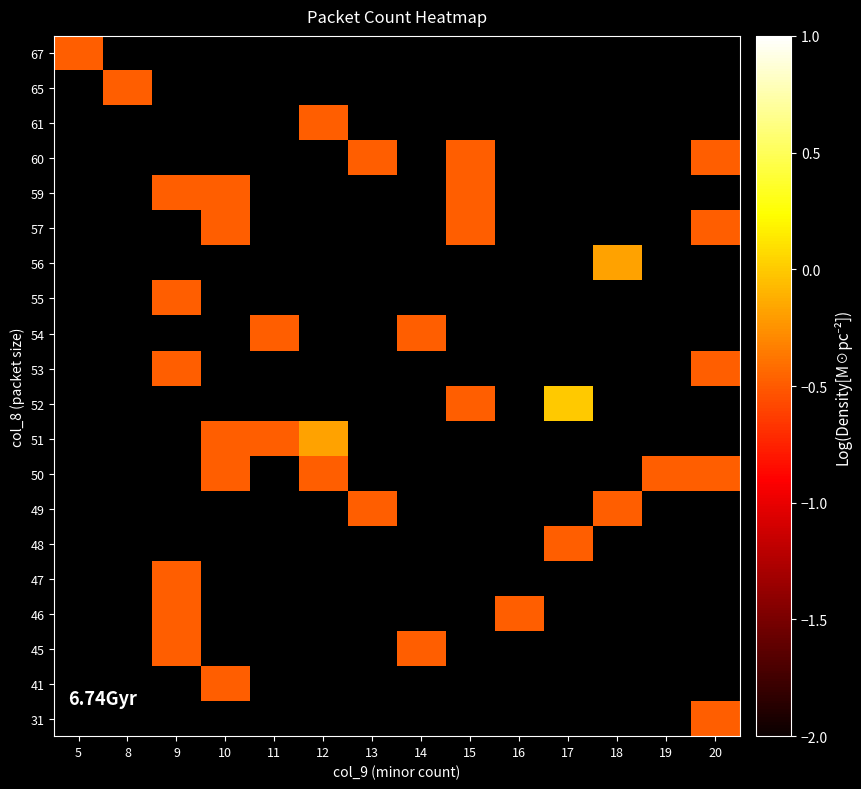

Reading right to left, list all the values displayed in this chart.

31: 20=-0.5	19=-3.0	18=-3.0	17=-3.0	16=-3.0	15=-3.0	14=-3.0	13=-3.0	12=-3.0	11=-3.0	10=-3.0	9=-3.0	8=-3.0	5=-3.0
41: 20=-3.0	19=-3.0	18=-3.0	17=-3.0	16=-3.0	15=-3.0	14=-3.0	13=-3.0	12=-3.0	11=-3.0	10=-0.5	9=-3.0	8=-3.0	5=-3.0
45: 20=-3.0	19=-3.0	18=-3.0	17=-3.0	16=-3.0	15=-3.0	14=-0.5	13=-3.0	12=-3.0	11=-3.0	10=-3.0	9=-0.5	8=-3.0	5=-3.0
46: 20=-3.0	19=-3.0	18=-3.0	17=-3.0	16=-0.5	15=-3.0	14=-3.0	13=-3.0	12=-3.0	11=-3.0	10=-3.0	9=-0.5	8=-3.0	5=-3.0
47: 20=-3.0	19=-3.0	18=-3.0	17=-3.0	16=-3.0	15=-3.0	14=-3.0	13=-3.0	12=-3.0	11=-3.0	10=-3.0	9=-0.5	8=-3.0	5=-3.0
48: 20=-3.0	19=-3.0	18=-3.0	17=-0.5	16=-3.0	15=-3.0	14=-3.0	13=-3.0	12=-3.0	11=-3.0	10=-3.0	9=-3.0	8=-3.0	5=-3.0
49: 20=-3.0	19=-3.0	18=-0.5	17=-3.0	16=-3.0	15=-3.0	14=-3.0	13=-0.5	12=-3.0	11=-3.0	10=-3.0	9=-3.0	8=-3.0	5=-3.0
50: 20=-0.5	19=-0.5	18=-3.0	17=-3.0	16=-3.0	15=-3.0	14=-3.0	13=-3.0	12=-0.5	11=-3.0	10=-0.5	9=-3.0	8=-3.0	5=-3.0
51: 20=-3.0	19=-3.0	18=-3.0	17=-3.0	16=-3.0	15=-3.0	14=-3.0	13=-3.0	12=-0.2	11=-0.5	10=-0.5	9=-3.0	8=-3.0	5=-3.0
52: 20=-3.0	19=-3.0	18=-3.0	17=0.0	16=-3.0	15=-0.5	14=-3.0	13=-3.0	12=-3.0	11=-3.0	10=-3.0	9=-3.0	8=-3.0	5=-3.0
53: 20=-0.5	19=-3.0	18=-3.0	17=-3.0	16=-3.0	15=-3.0	14=-3.0	13=-3.0	12=-3.0	11=-3.0	10=-3.0	9=-0.5	8=-3.0	5=-3.0
54: 20=-3.0	19=-3.0	18=-3.0	17=-3.0	16=-3.0	15=-3.0	14=-0.5	13=-3.0	12=-3.0	11=-0.5	10=-3.0	9=-3.0	8=-3.0	5=-3.0
55: 20=-3.0	19=-3.0	18=-3.0	17=-3.0	16=-3.0	15=-3.0	14=-3.0	13=-3.0	12=-3.0	11=-3.0	10=-3.0	9=-0.5	8=-3.0	5=-3.0
56: 20=-3.0	19=-3.0	18=-0.2	17=-3.0	16=-3.0	15=-3.0	14=-3.0	13=-3.0	12=-3.0	11=-3.0	10=-3.0	9=-3.0	8=-3.0	5=-3.0
57: 20=-0.5	19=-3.0	18=-3.0	17=-3.0	16=-3.0	15=-0.5	14=-3.0	13=-3.0	12=-3.0	11=-3.0	10=-0.5	9=-3.0	8=-3.0	5=-3.0
59: 20=-3.0	19=-3.0	18=-3.0	17=-3.0	16=-3.0	15=-0.5	14=-3.0	13=-3.0	12=-3.0	11=-3.0	10=-0.5	9=-0.5	8=-3.0	5=-3.0
60: 20=-0.5	19=-3.0	18=-3.0	17=-3.0	16=-3.0	15=-0.5	14=-3.0	13=-0.5	12=-3.0	11=-3.0	10=-3.0	9=-3.0	8=-3.0	5=-3.0
61: 20=-3.0	19=-3.0	18=-3.0	17=-3.0	16=-3.0	15=-3.0	14=-3.0	13=-3.0	12=-0.5	11=-3.0	10=-3.0	9=-3.0	8=-3.0	5=-3.0
65: 20=-3.0	19=-3.0	18=-3.0	17=-3.0	16=-3.0	15=-3.0	14=-3.0	13=-3.0	12=-3.0	11=-3.0	10=-3.0	9=-3.0	8=-0.5	5=-3.0
67: 20=-3.0	19=-3.0	18=-3.0	17=-3.0	16=-3.0	15=-3.0	14=-3.0	13=-3.0	12=-3.0	11=-3.0	10=-3.0	9=-3.0	8=-3.0	5=-0.5